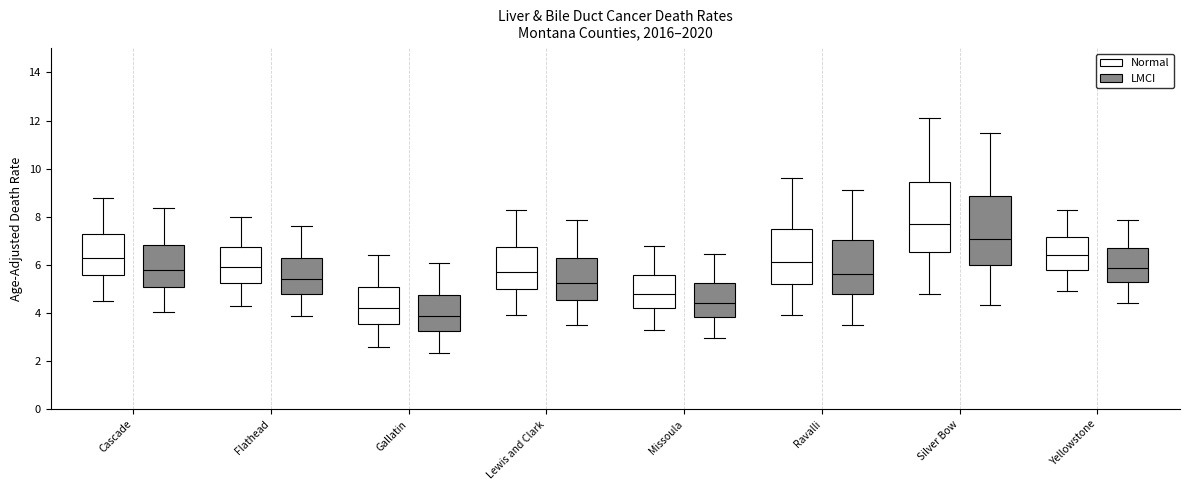

Reading left to right, transcribe this box plot: for each box, give where its median line is, the range the box spans, and where its two whiskers end, as read against the y-axis. The values are not printed on the chart, so give them approximately, as read against the axis.

Cascade (Normal): median 6.4, box 5.6 to 7.4, whiskers 4.6 to 8.8
Cascade (LMCI): median 5.8, box 5.0 to 6.8, whiskers 4.0 to 8.4
Flathead (Normal): median 6.0, box 5.2 to 6.8, whiskers 4.4 to 8.0
Flathead (LMCI): median 5.4, box 4.8 to 6.2, whiskers 3.8 to 7.6
Gallatin (Normal): median 4.2, box 3.6 to 5.0, whiskers 2.6 to 6.4
Gallatin (LMCI): median 3.8, box 3.2 to 4.8, whiskers 2.4 to 6.0
Lewis and Clark (Normal): median 5.8, box 5.0 to 6.8, whiskers 4.0 to 8.4
Lewis and Clark (LMCI): median 5.2, box 4.6 to 6.4, whiskers 3.6 to 7.8
Missoula (Normal): median 4.8, box 4.2 to 5.6, whiskers 3.4 to 6.8
Missoula (LMCI): median 4.4, box 3.8 to 5.2, whiskers 3.0 to 6.4
Ravalli (Normal): median 6.2, box 5.2 to 7.6, whiskers 4.0 to 9.6
Ravalli (LMCI): median 5.6, box 4.8 to 7.0, whiskers 3.6 to 9.2
Silver Bow (Normal): median 7.8, box 6.6 to 9.4, whiskers 4.8 to 12.2
Silver Bow (LMCI): median 7.0, box 6.0 to 8.8, whiskers 4.4 to 11.4
Yellowstone (Normal): median 6.4, box 5.8 to 7.2, whiskers 5.0 to 8.4
Yellowstone (LMCI): median 5.8, box 5.2 to 6.6, whiskers 4.4 to 7.8